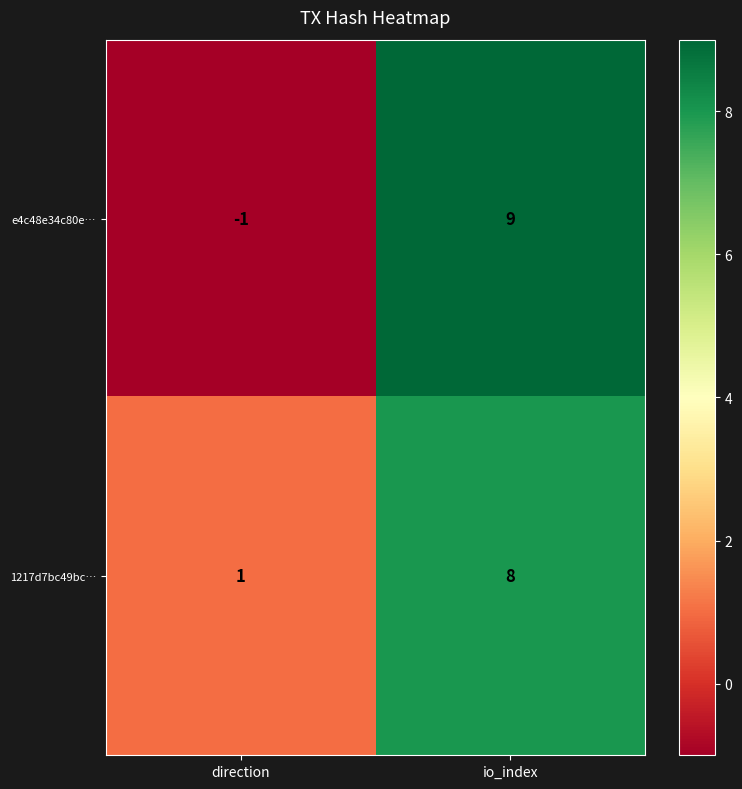

Which series has the largest total across all categories?

1217d7bc49bc…